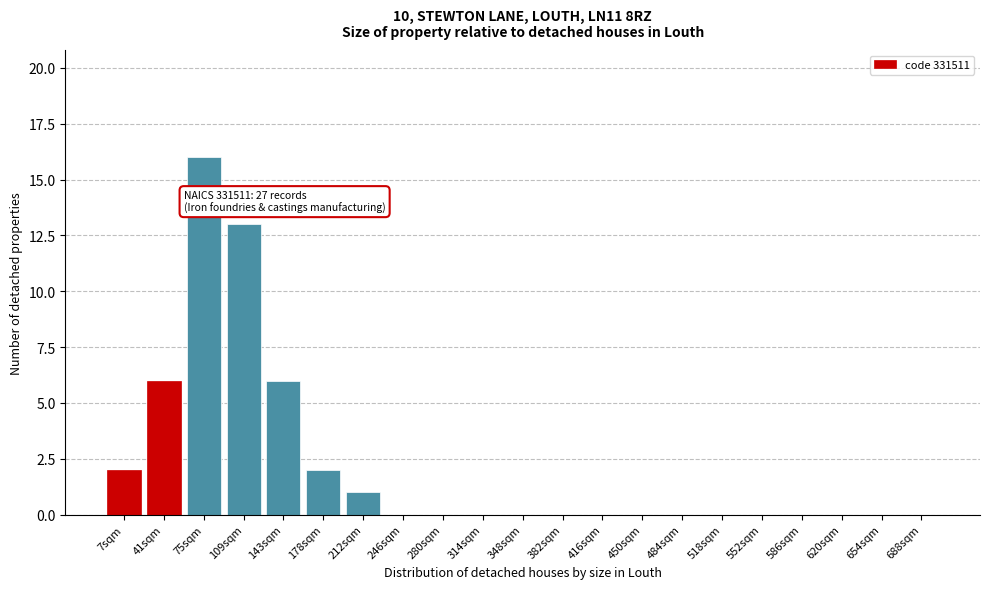

Reading left to right, list all the values displayed in this chart.

7sqm=2	41sqm=6	75sqm=16	109sqm=13	143sqm=6	178sqm=2	212sqm=1	246sqm=0	280sqm=0	314sqm=0	348sqm=0	382sqm=0	416sqm=0	450sqm=0	484sqm=0	518sqm=0	552sqm=0	586sqm=0	620sqm=0	654sqm=0	688sqm=0